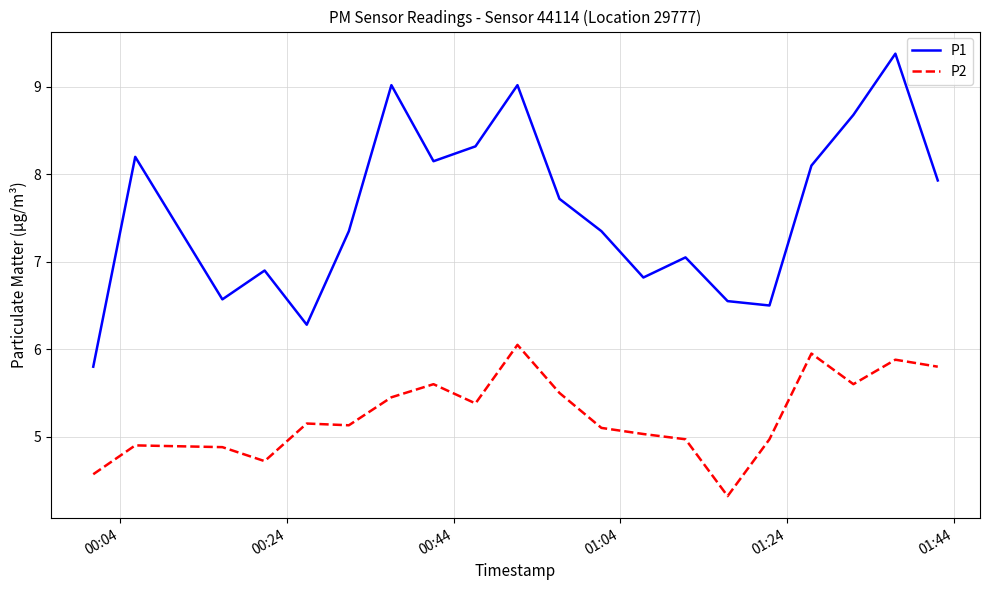

Count the number of data series in this chart.

2